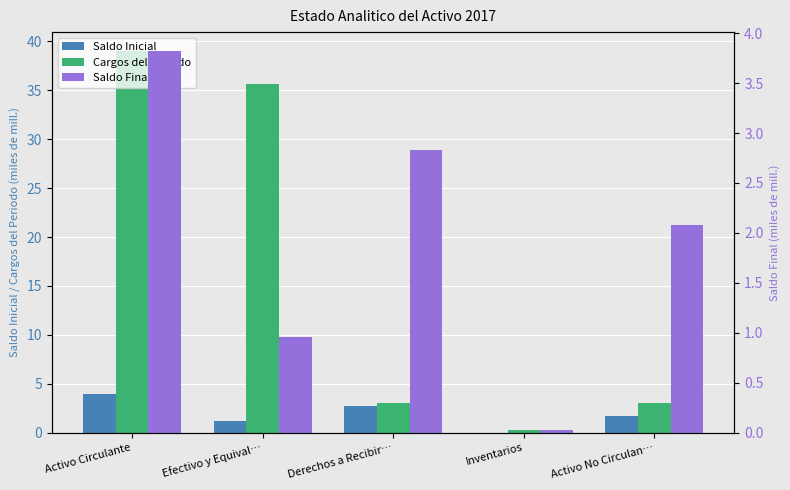

Where does the Saldo Final series first go above 2?

Activo Circulante